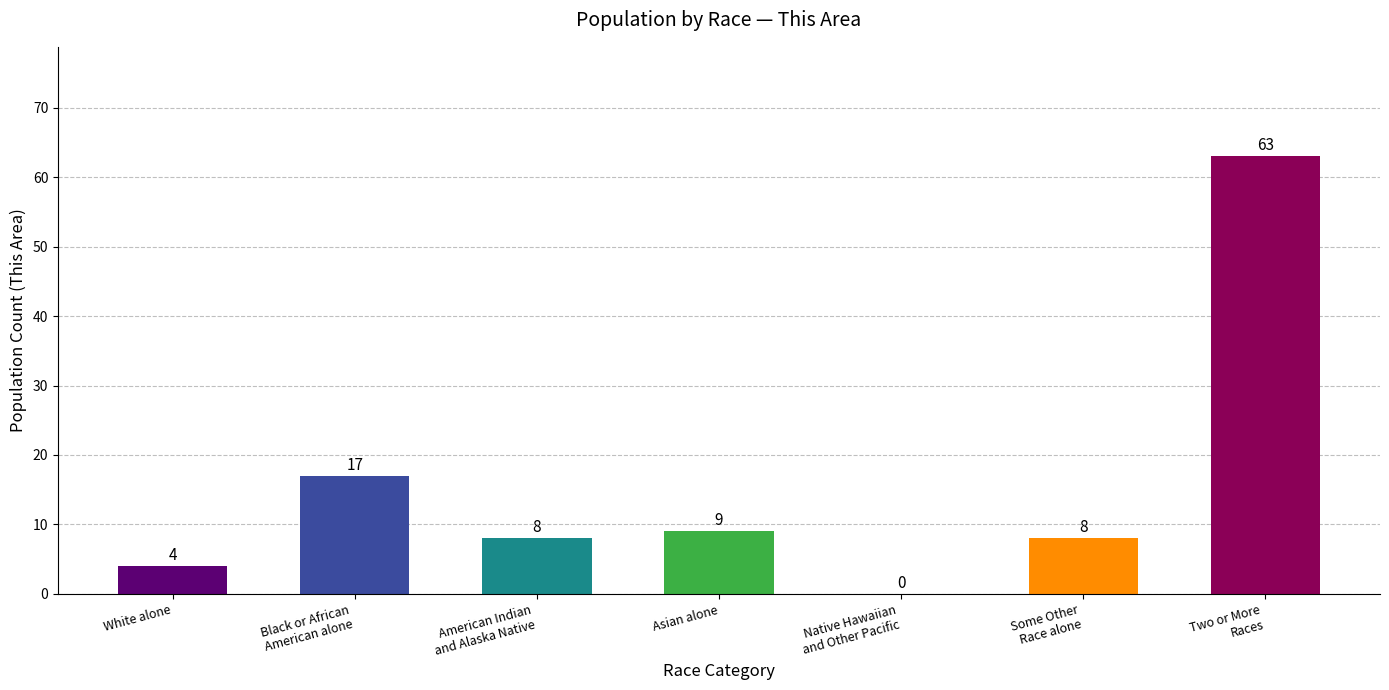

Is it true that the value at Black or African
American alone is 23?

False